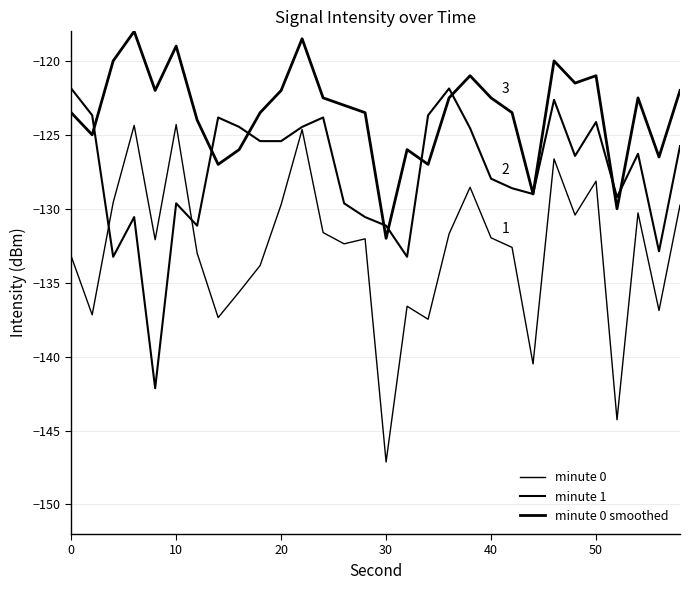

How many intersections are there between minute 0 smoothed and minute 1?

9